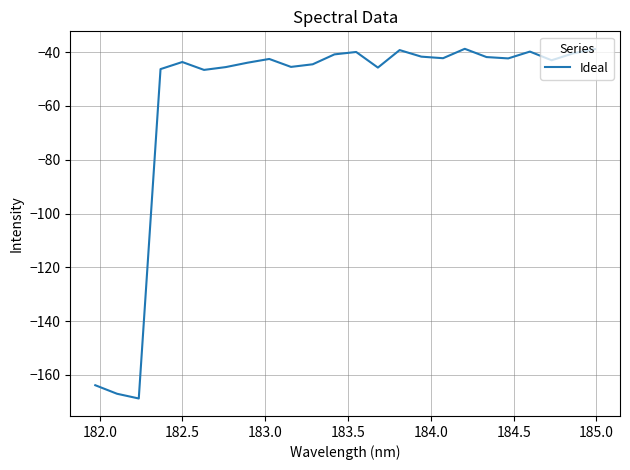

What is the difference between the maximum and minimum values?

130.1